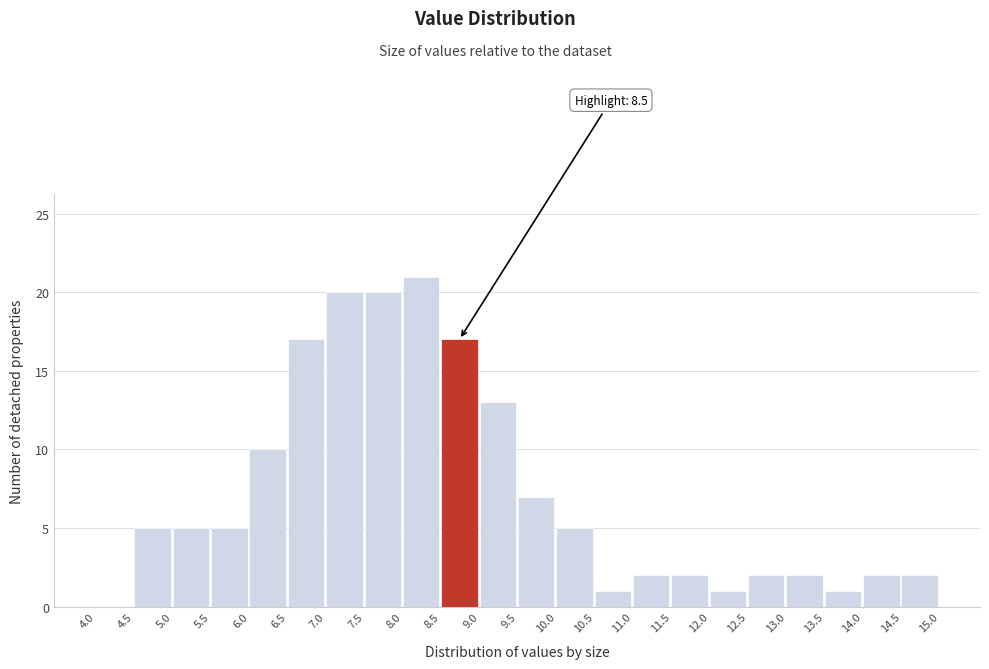

Over which range of the x-axis is the bar tallest?

8.0 to 8.5